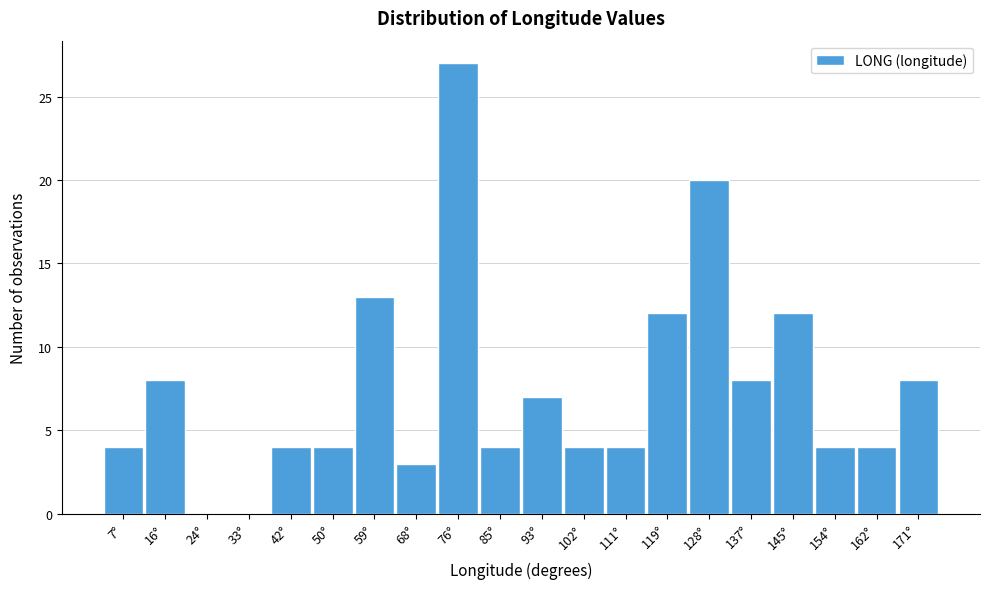

Reading left to right, list every bar in this chart as the range it spans on the x-axis followed by its height. Neither the bar edges nor the heights are printed on the chart, so give them approximately, as read against the axes.

3 to 12: 4
12 to 20: 8
20 to 29: 0
29 to 37: 0
37 to 46: 4
46 to 55: 4
55 to 63: 13
63 to 72: 3
72 to 81: 27
81 to 89: 4
89 to 98: 7
98 to 106: 4
106 to 115: 4
115 to 124: 12
124 to 132: 20
132 to 141: 8
141 to 150: 12
150 to 158: 4
158 to 167: 4
167 to 175: 8